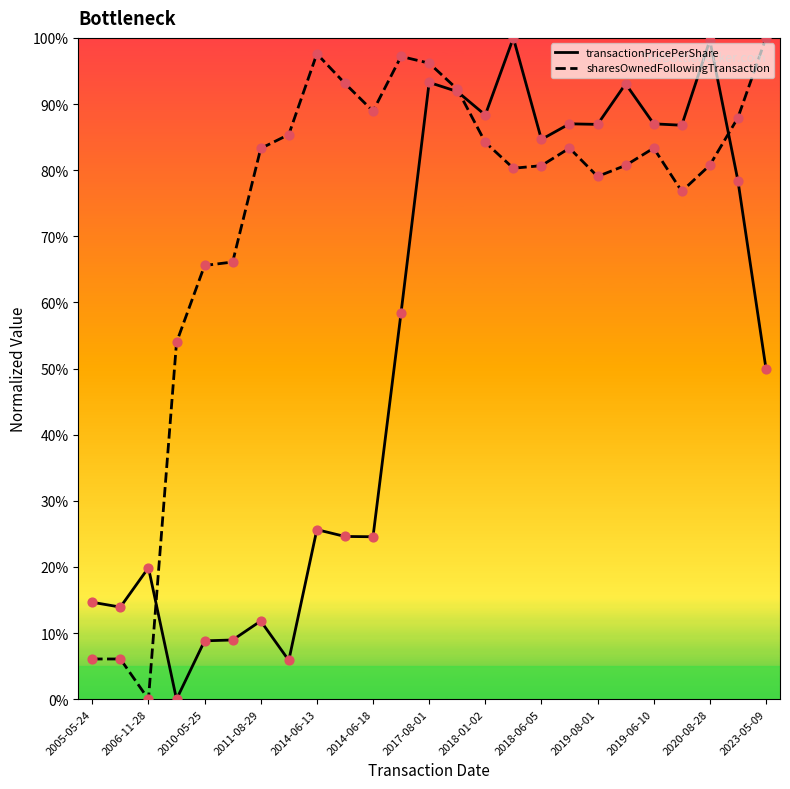

Rank the series by their average value, from lowest to highest.

transactionPricePerShare, sharesOwnedFollowingTransaction